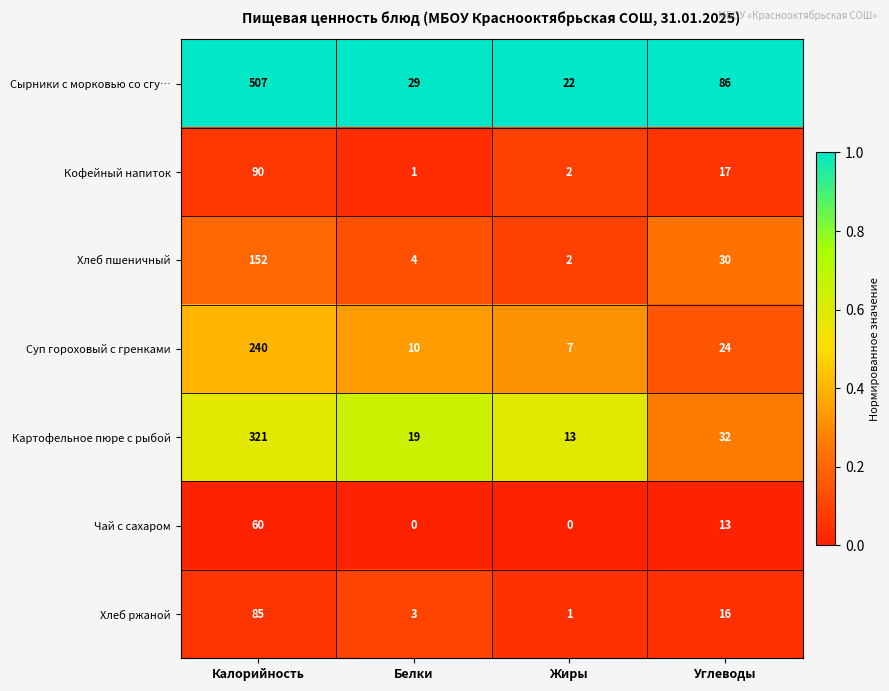

Which series has the largest total across all categories?

Сырники с морковью со сгу…